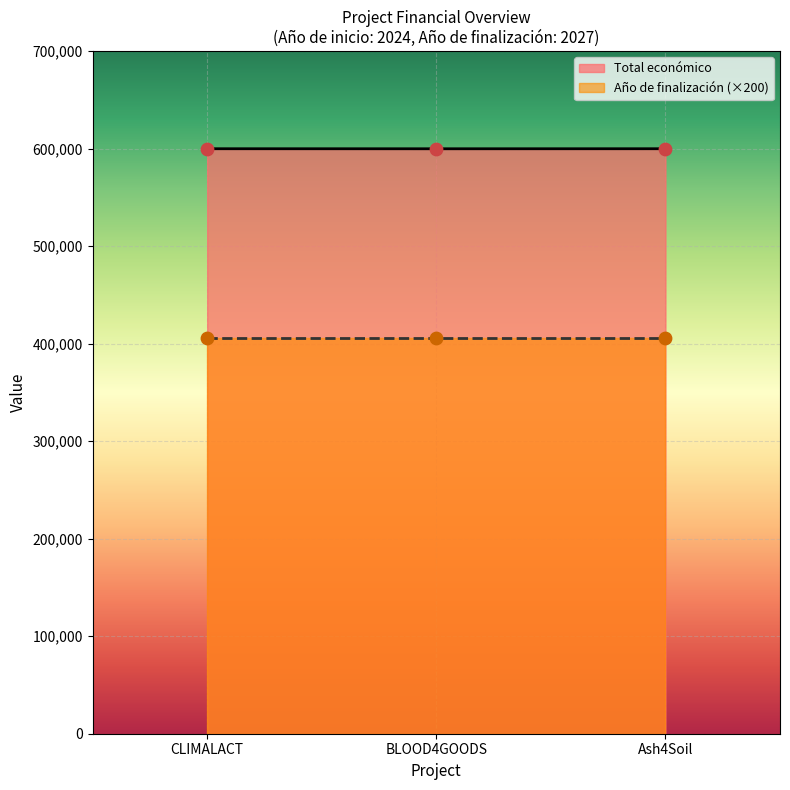

What is the lowest value of the Total económico series?

599960